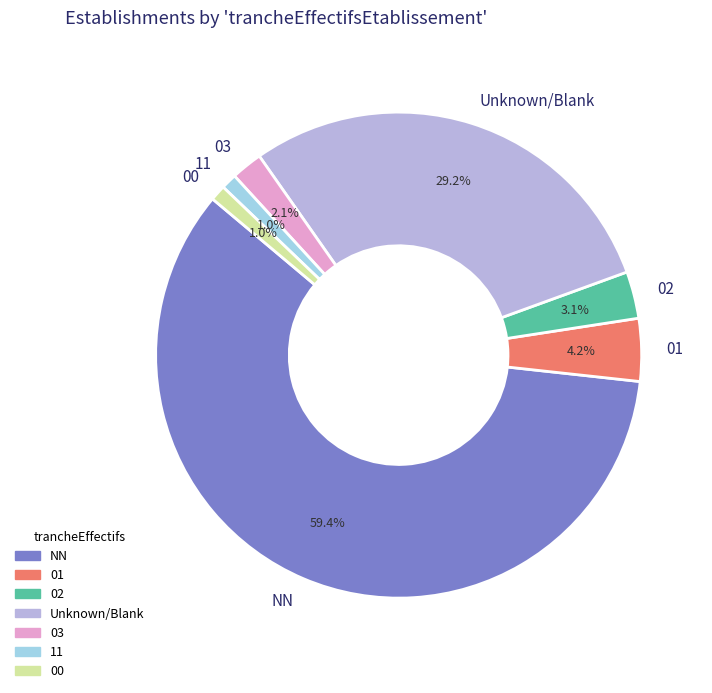

What is the ratio of the value at Unknown/Blank to the value at NN?

0.5